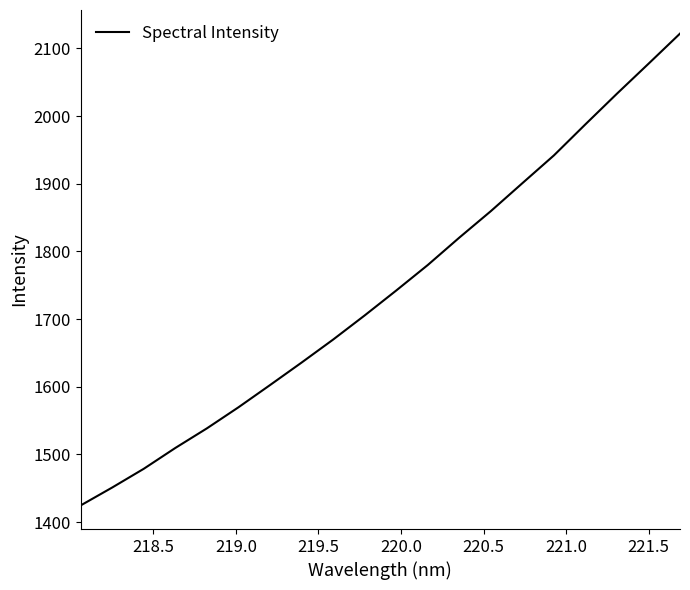

How many lines are shown in the chart?

1